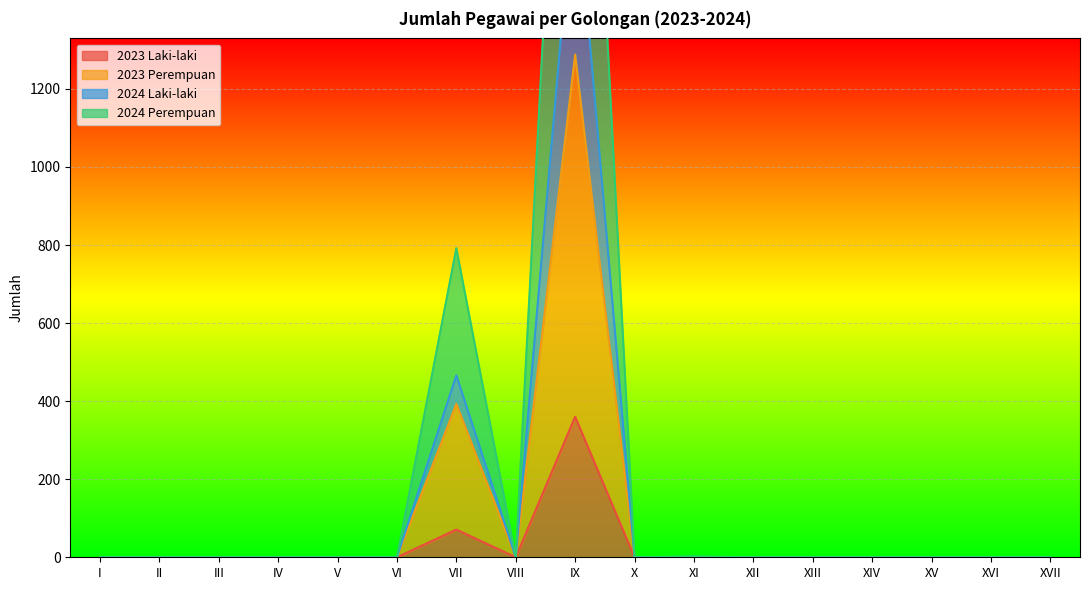

True or false: 2023 Laki-laki has a value of 0 at V.

True